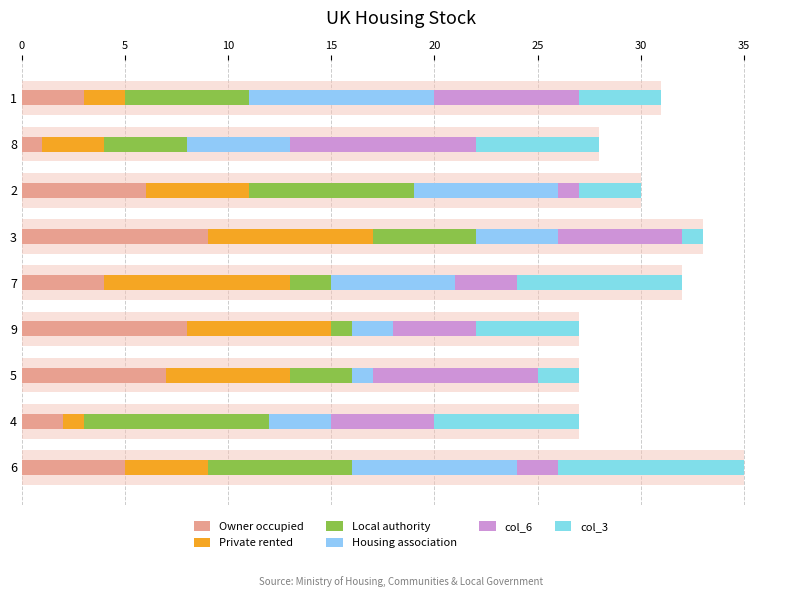

How many series are shown in this chart?

6